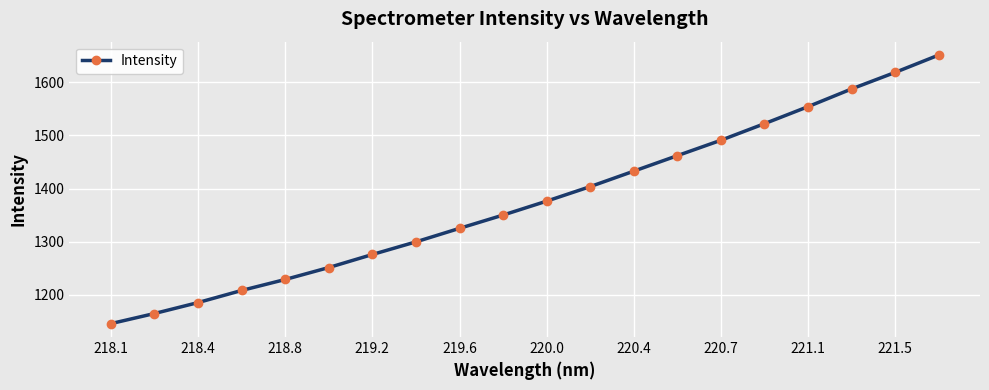

True or false: there are more than 2 points higher than both neighbors.

False